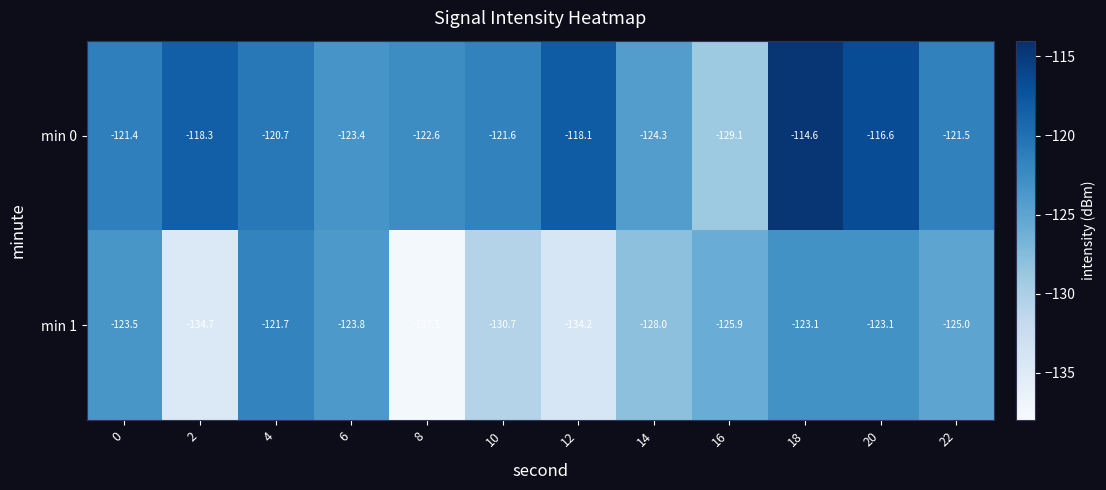

Reading left to right, what are all the values shown in this chart?

min 0: 0=-121.4	2=-118.3	4=-120.7	6=-123.4	8=-122.6	10=-121.6	12=-118.1	14=-124.3	16=-129.1	18=-114.6	20=-116.6	22=-121.5
min 1: 0=-123.5	2=-134.7	4=-121.7	6=-123.8	8=-137.5	10=-130.7	12=-134.2	14=-128.0	16=-125.9	18=-123.1	20=-123.1	22=-125.0